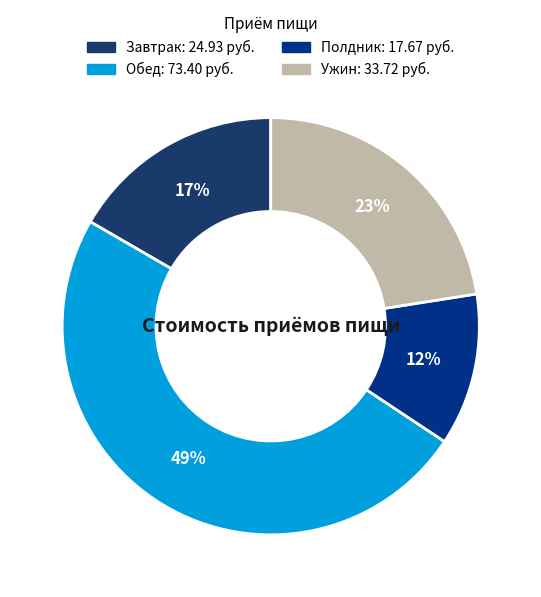

To the nearest percent, what is the difference between the largest and smallest slice percentages?

37%